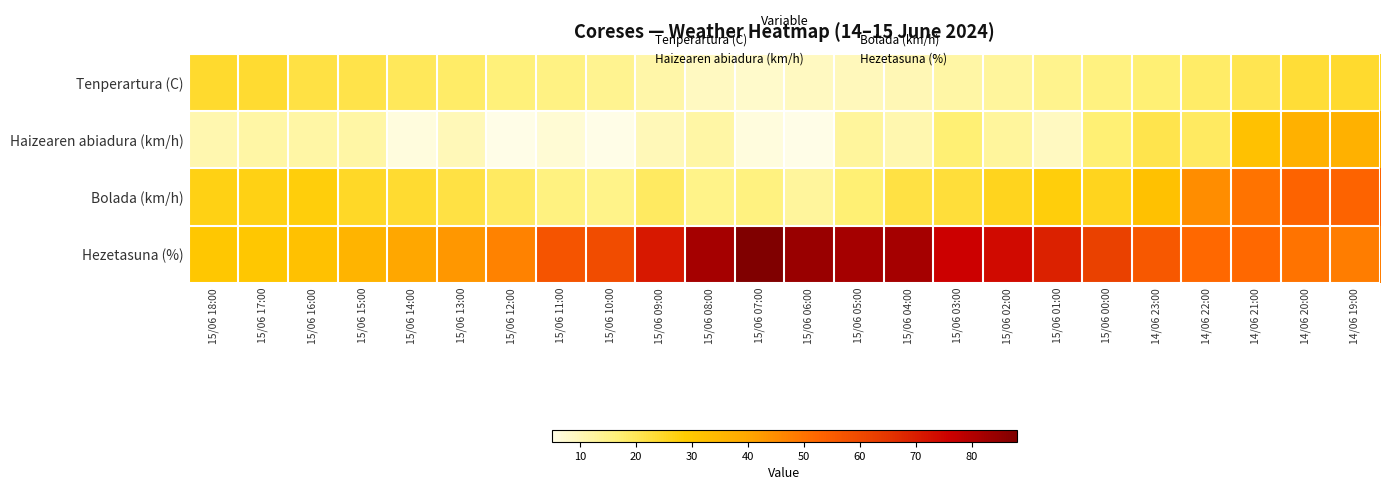

Between 15/06 15:00 and 15/06 02:00, which series saw the biggest shift?

Hezetasuna (%)